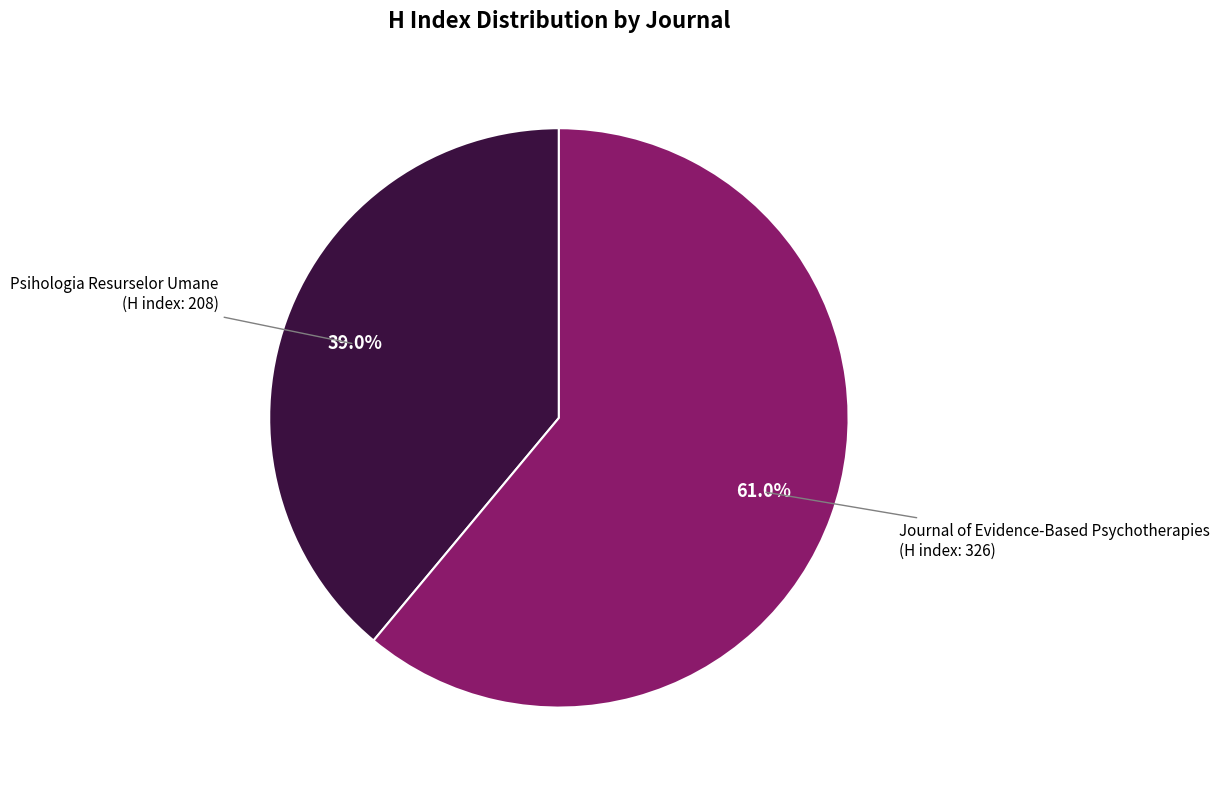

Is there any slice that represents more than half of the pie?

Yes